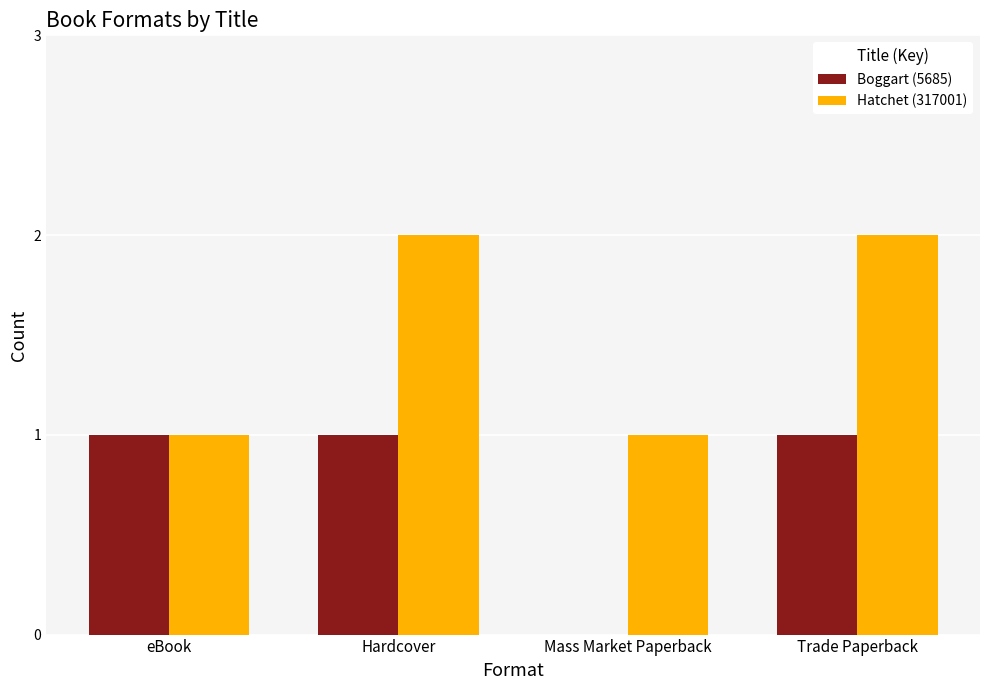

Which series has the largest total across all categories?

Hatchet (317001)